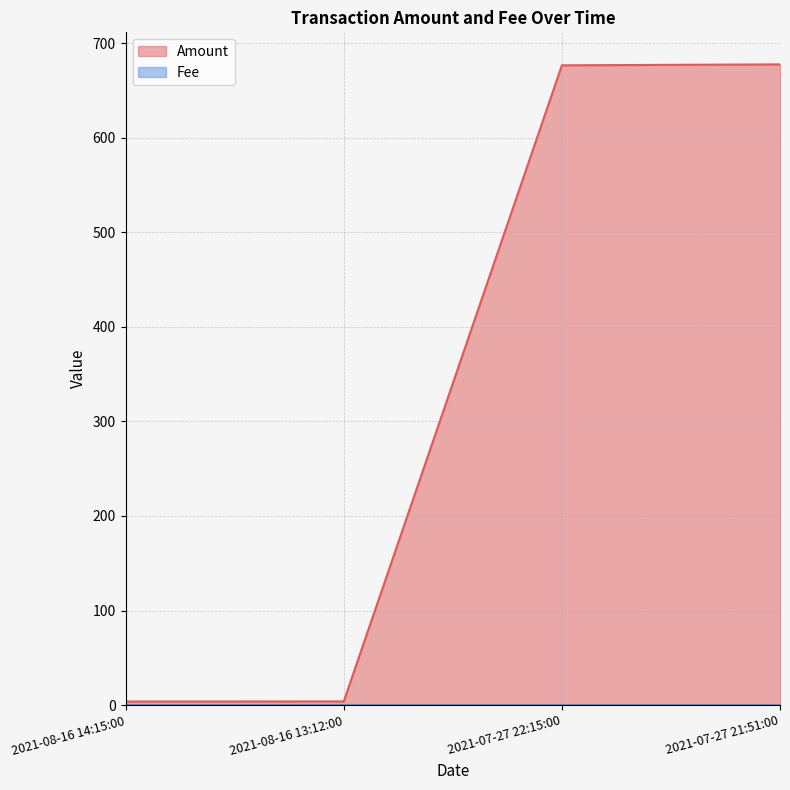

What is the value of the Amount point at the 1st from the left?

3.8